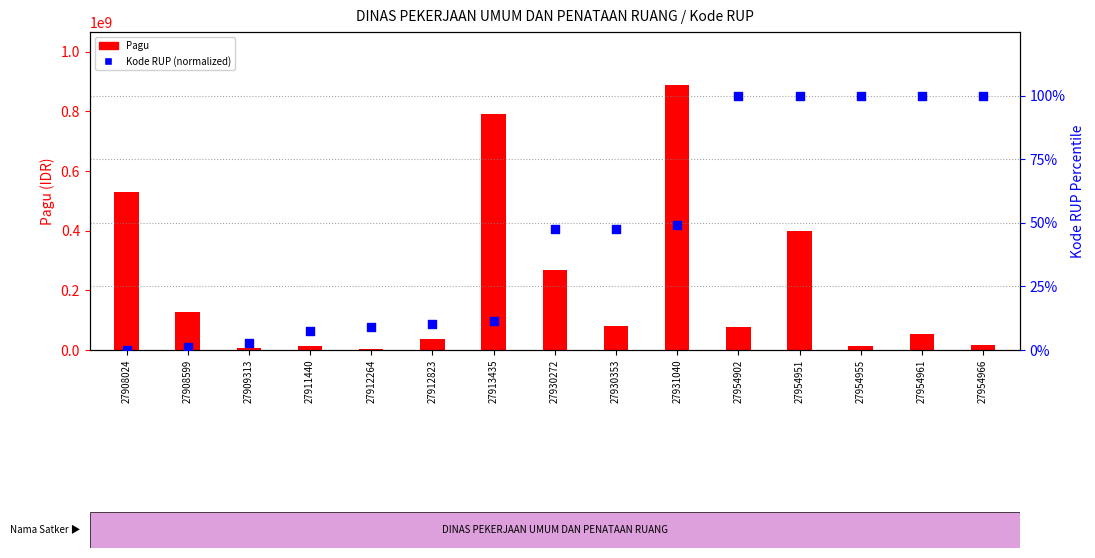

Which series has the largest total across all categories?

Pagu